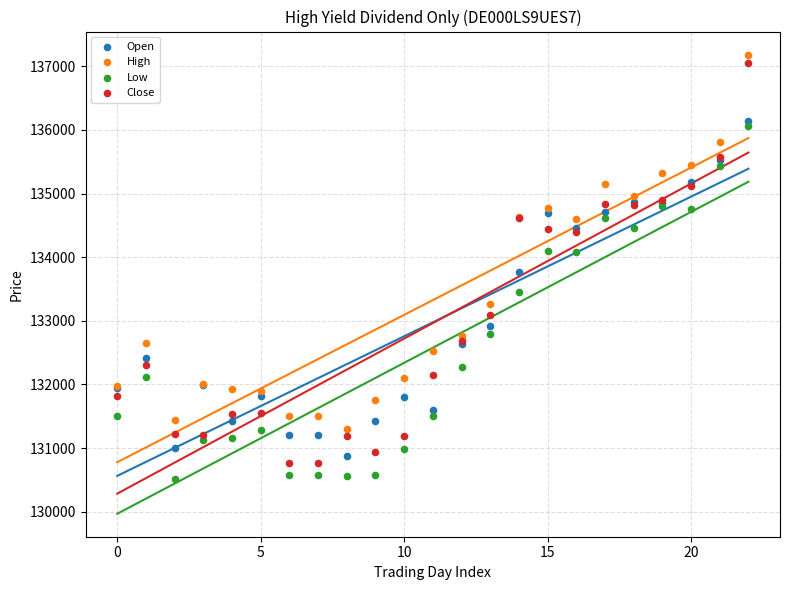

Which series has the widest spread of Y values?

Close